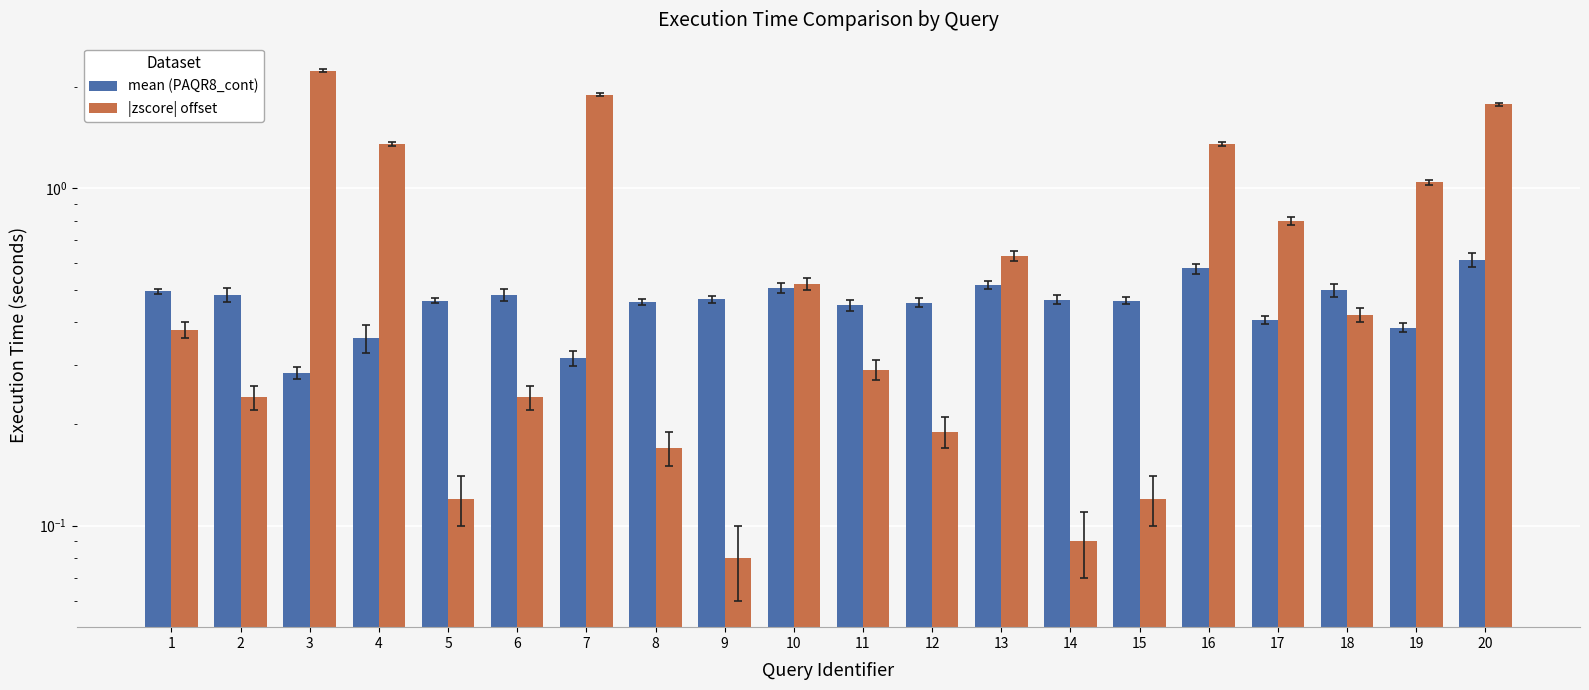

Reading right to left, list all the values displayed in this chart.

mean: 0.6	0.4	0.5	0.4	0.6	0.5	0.5	0.5	0.5	0.5	0.5	0.5	0.5	0.3	0.5	0.5	0.4	0.3	0.5	0.5
|zscore| (shifted): 1.8	1.0	0.4	0.8	1.4	0.1	0.1	0.6	0.2	0.3	0.5	0.1	0.2	1.9	0.2	0.1	1.4	2.2	0.2	0.4